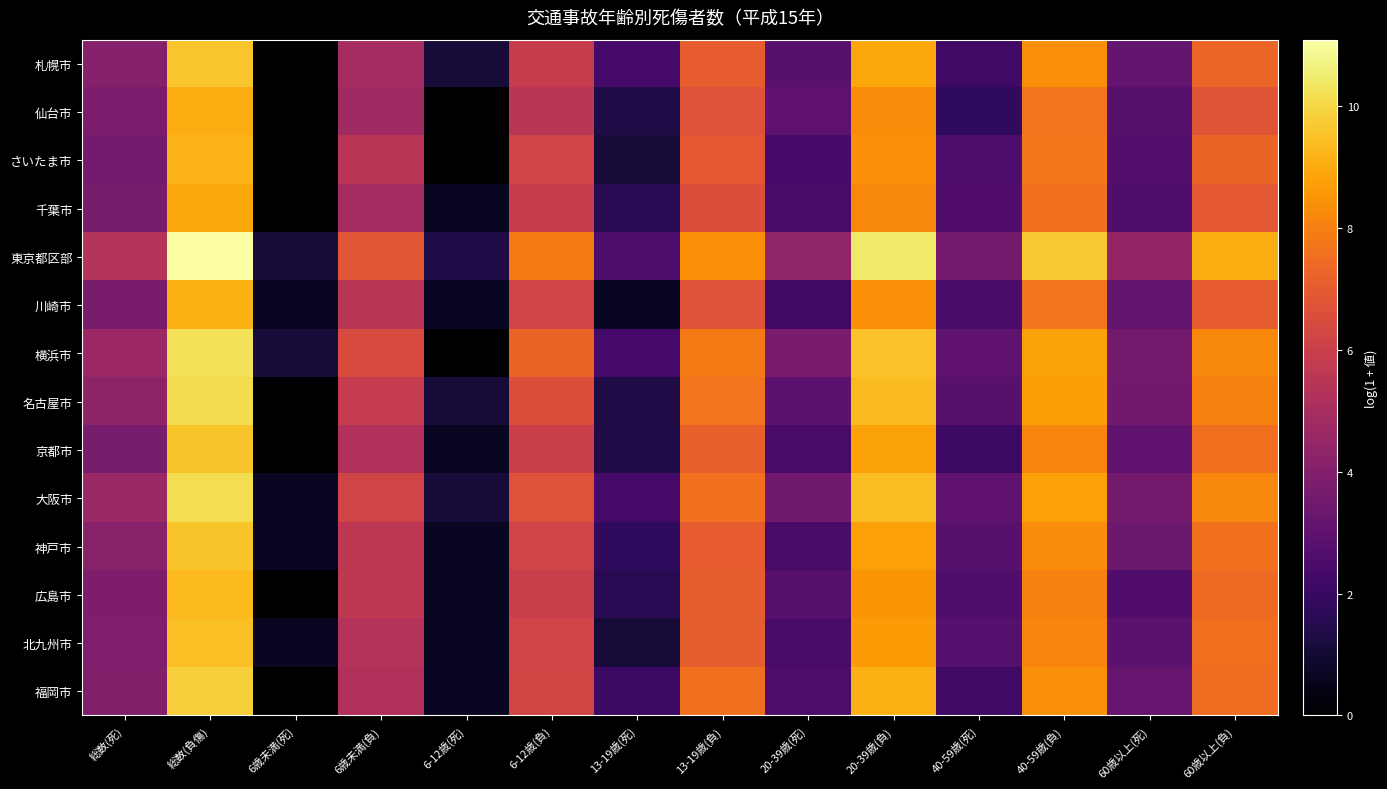

What is the difference between the highest and lowest values at 40-59歳(負)?

2.1